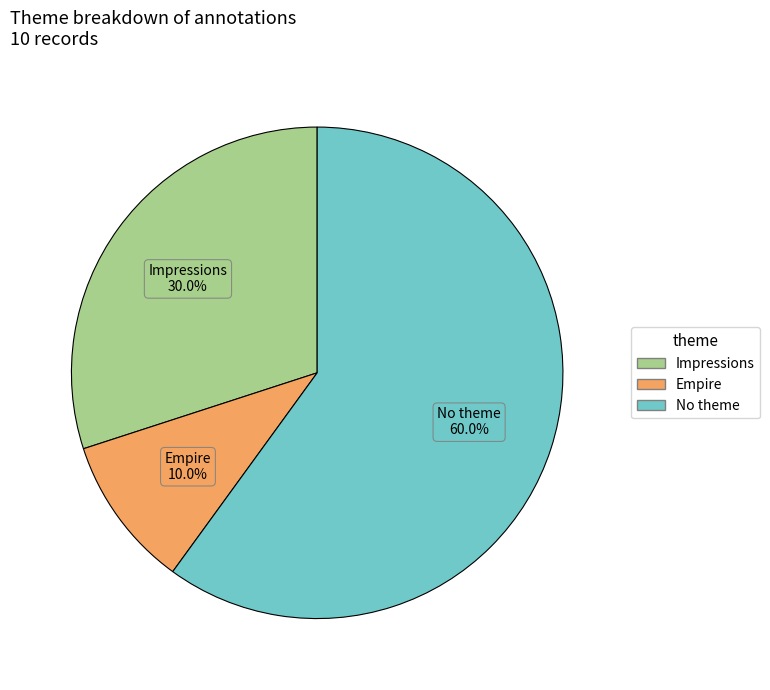

Which has a higher value, Empire or Impressions?

Impressions